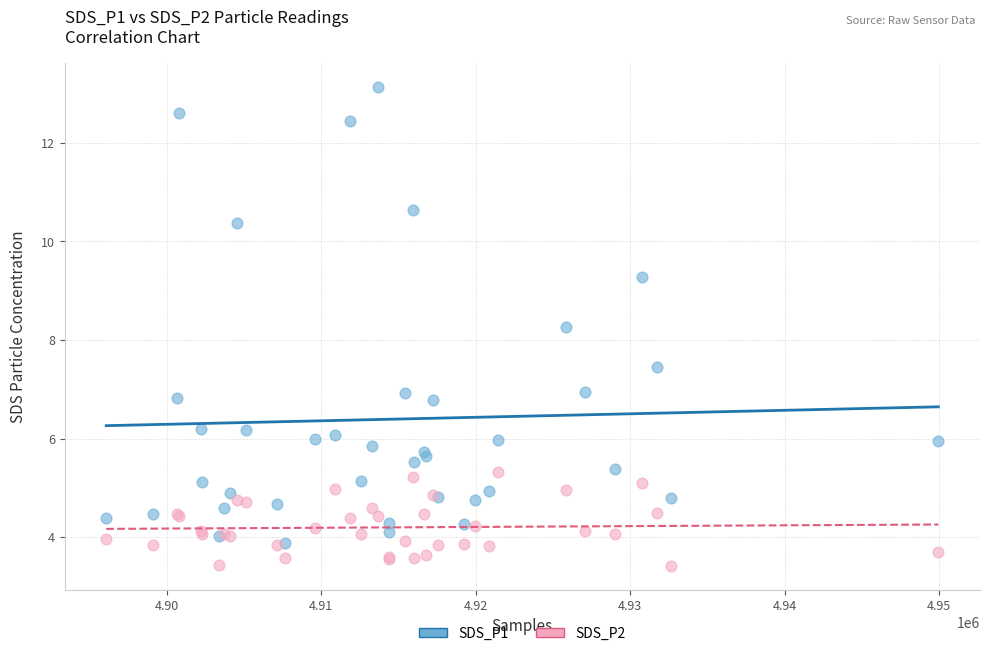

Which series reaches the maximum Y coordinate?

SDS_P1